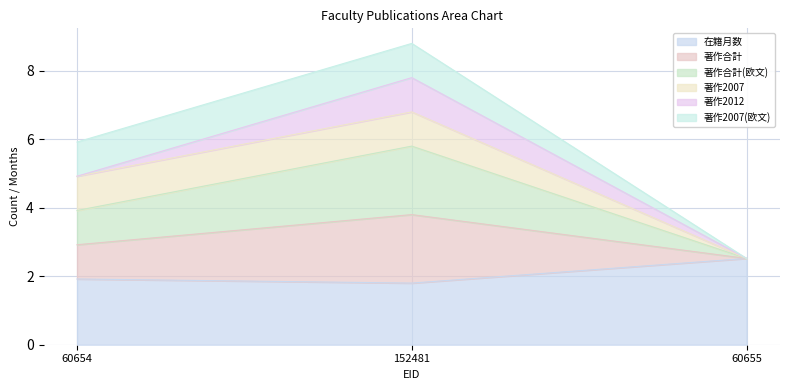

At how many categories does at least one series exceed 7?

1